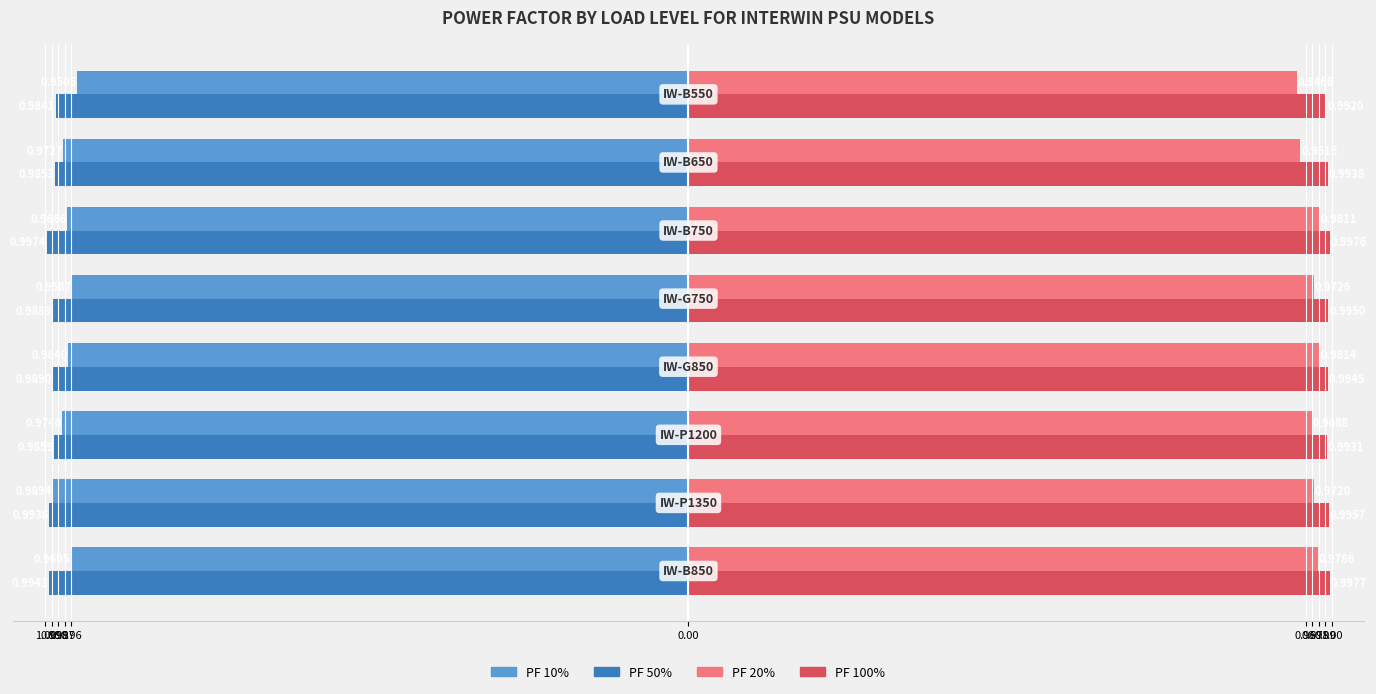

What are all the series names shown in the legend?

PF 10%, PF 50%, PF 20%, PF 100%